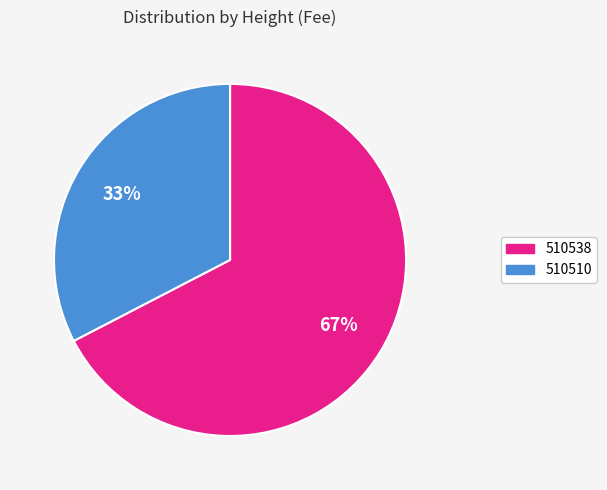

To the nearest percent, what is the average slice percentage?

50%